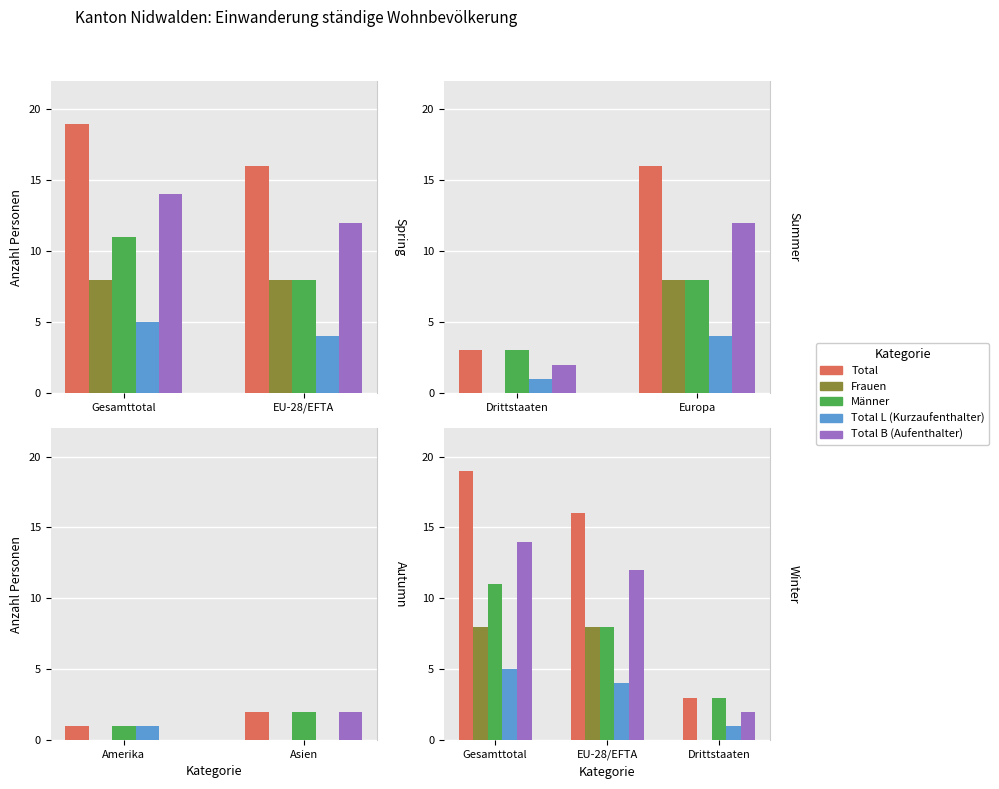

The value of Frauen at Drittstaaten is 0. True or false?

True